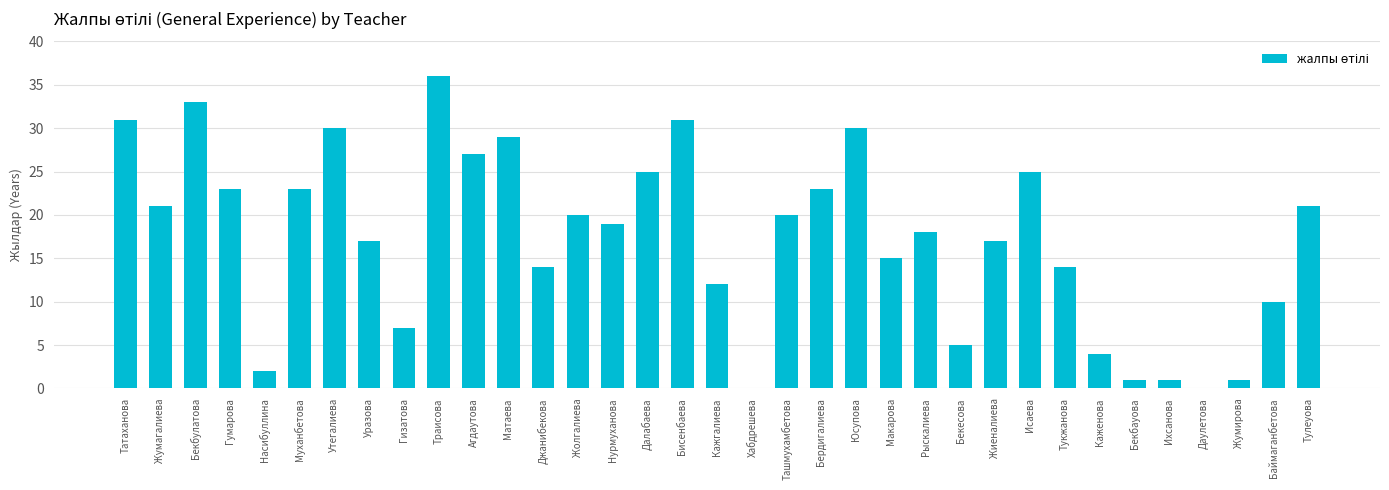

Where is the data nearest to the value 18?

Рыскалиева